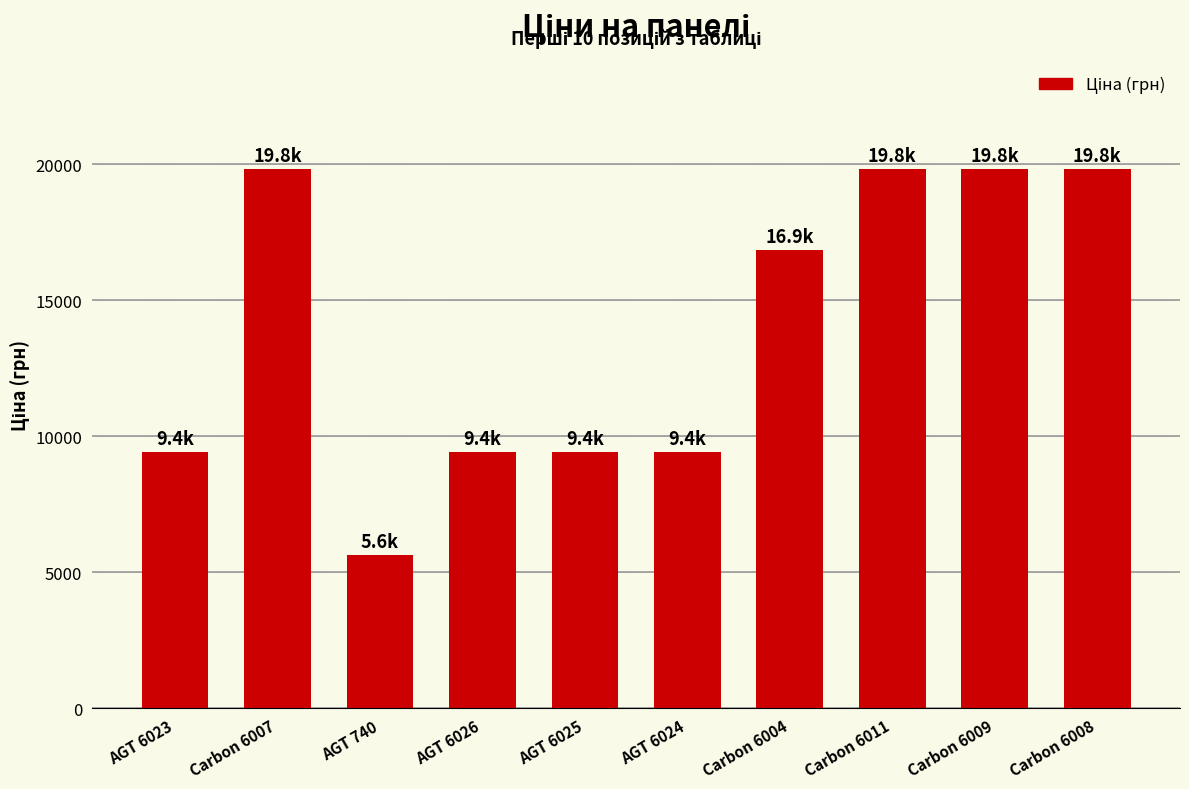

What is the difference between the values at AGT 6024 and AGT 740?

3780.9